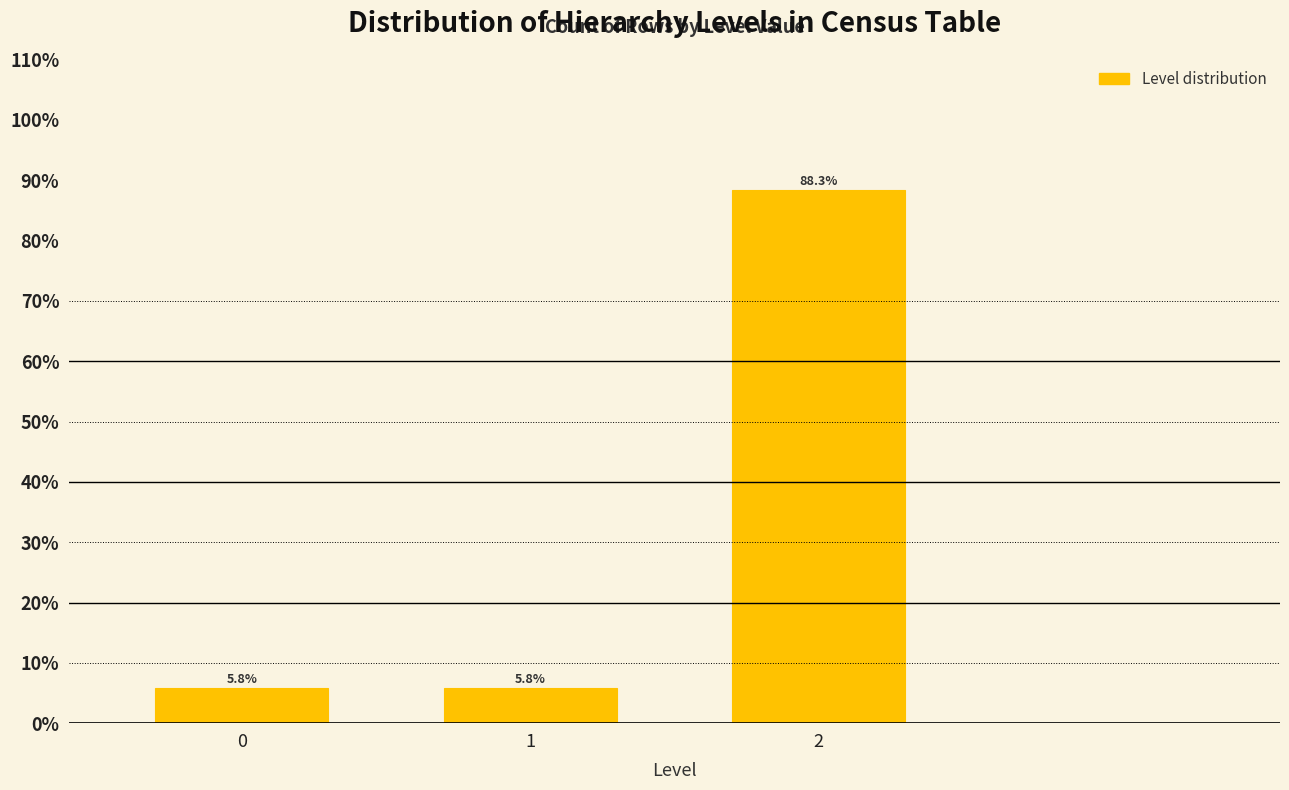

Reading left to right, what are all the values shown in this chart?

0=5.8	1=5.8	2=88.3